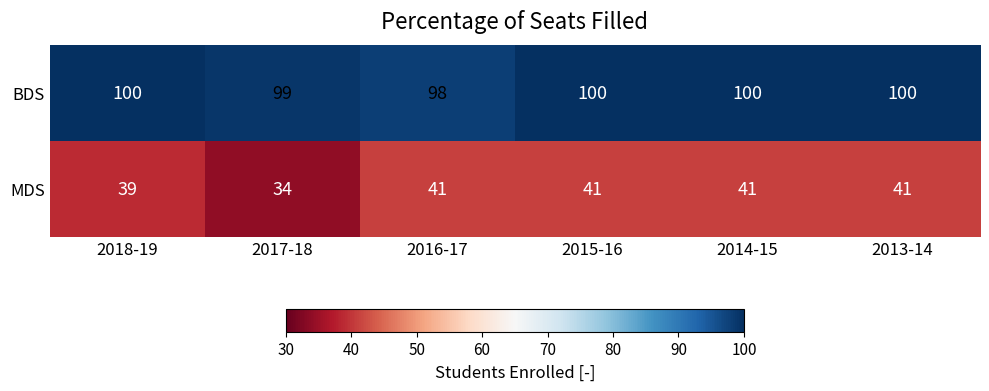

At which label is BDS closest to 99?

2017-18